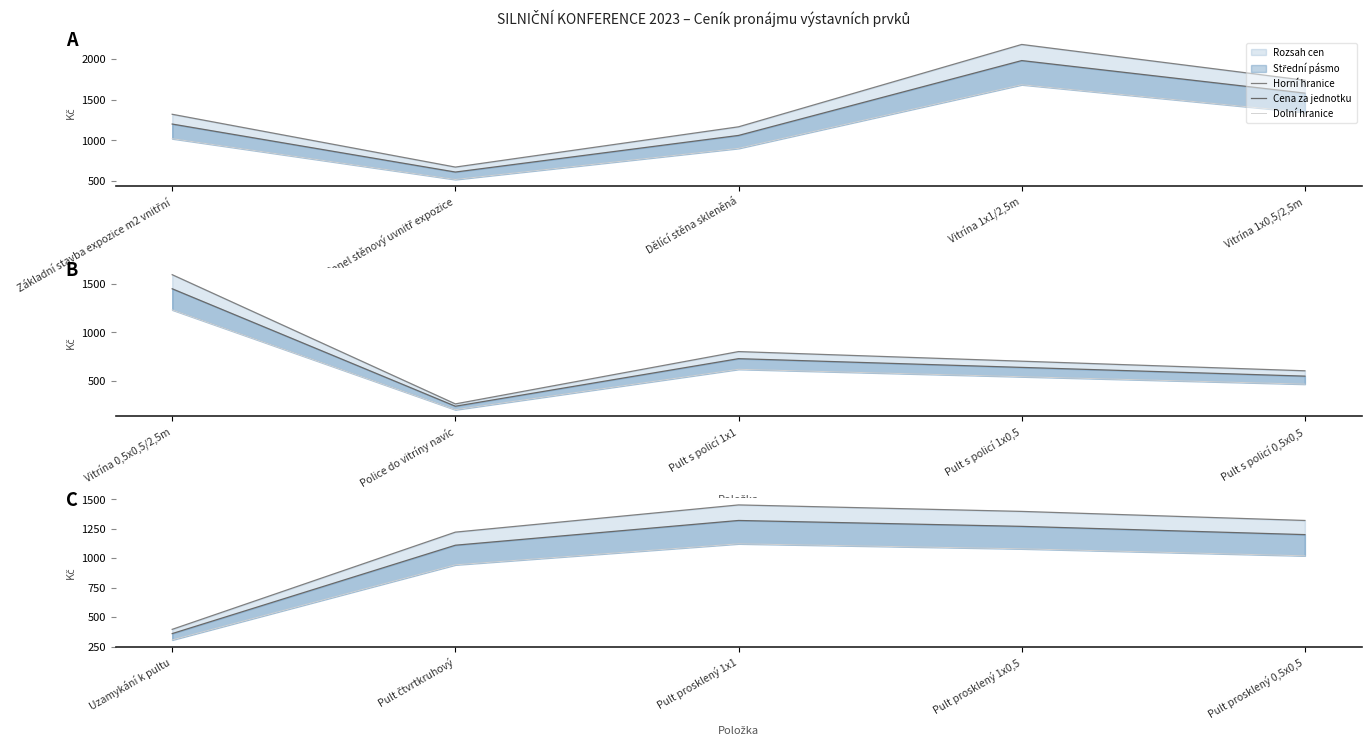

True or false: Dolní hranice and Horní hranice cross at least once.

False